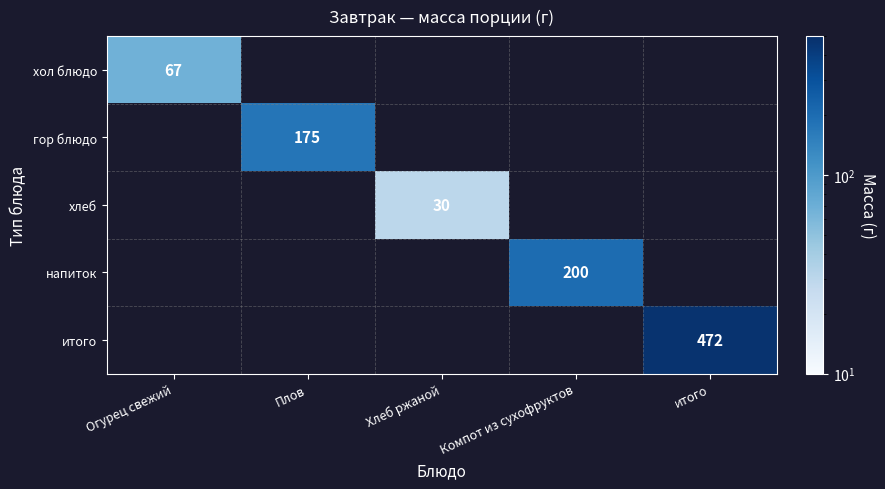

Is it true that хлеб equals 18 at Хлеб ржаной?

False